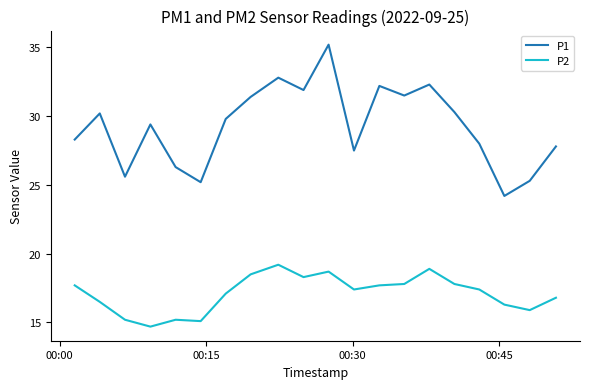

Which series has the largest total across all categories?

P1